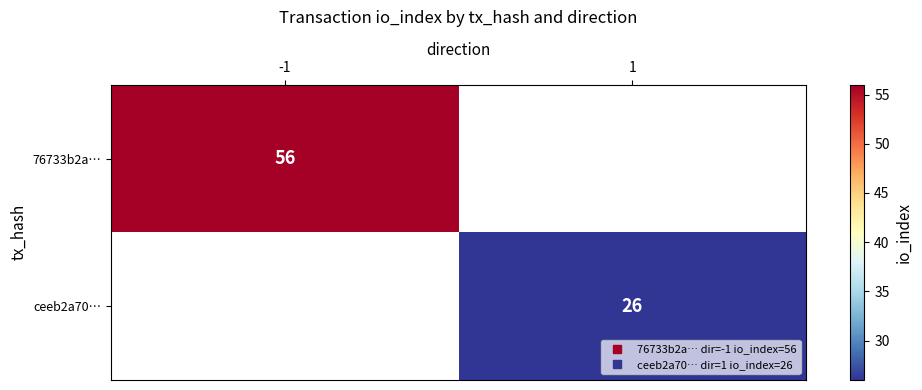

Rank the categories by 76733b2a… value from lowest to highest.

-1, 1